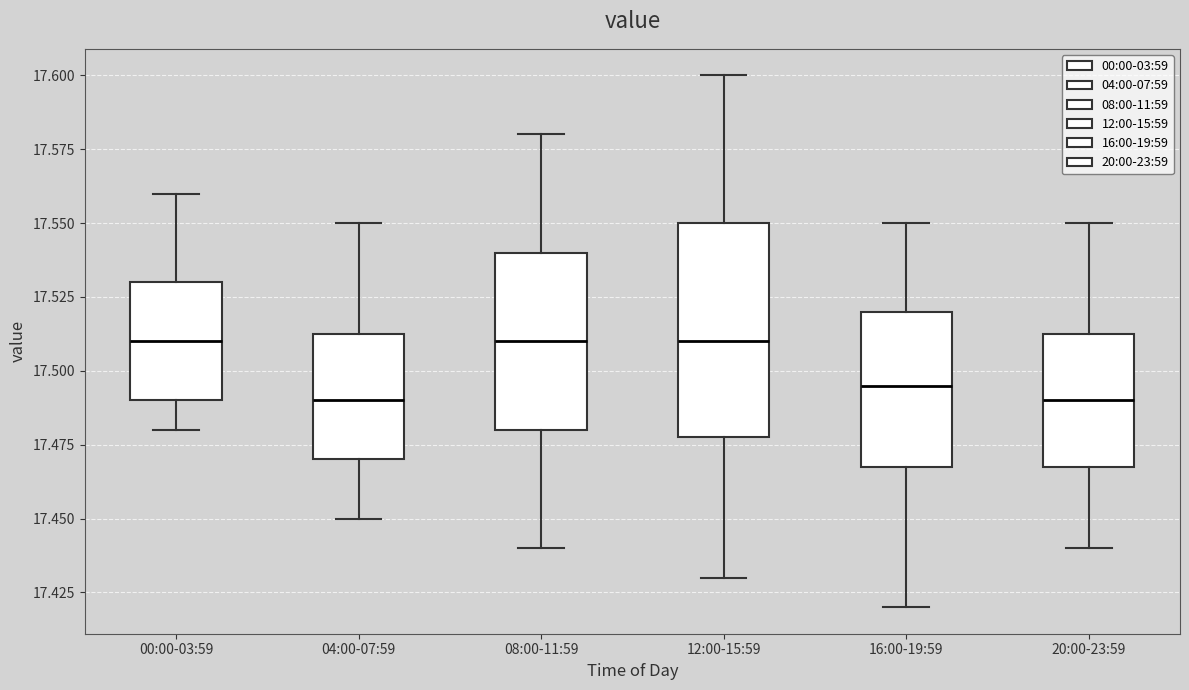

Reading left to right, transcribe this box plot: for each box, give where its median line is, the range the box spans, and where its two whiskers end, as read against the y-axis. The values are not printed on the chart, so give them approximately, as read against the axis.

00:00-03:59: median 17.510, box 17.490 to 17.530, whiskers 17.480 to 17.560
04:00-07:59: median 17.490, box 17.470 to 17.515, whiskers 17.450 to 17.550
08:00-11:59: median 17.510, box 17.480 to 17.540, whiskers 17.440 to 17.580
12:00-15:59: median 17.510, box 17.480 to 17.550, whiskers 17.430 to 17.600
16:00-19:59: median 17.495, box 17.470 to 17.520, whiskers 17.420 to 17.550
20:00-23:59: median 17.490, box 17.470 to 17.515, whiskers 17.440 to 17.550